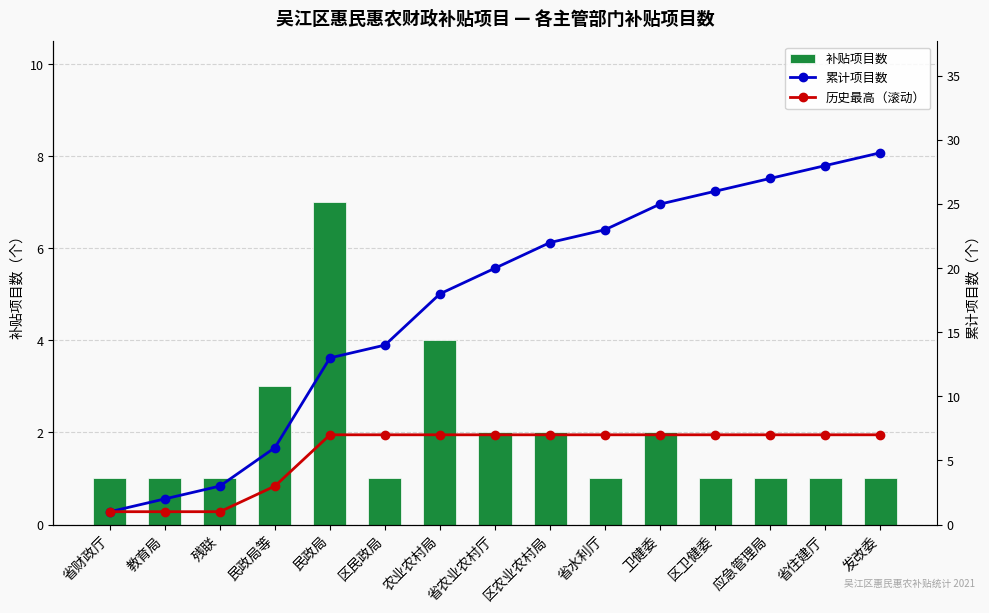

Which series has the largest total across all categories?

累计项目数